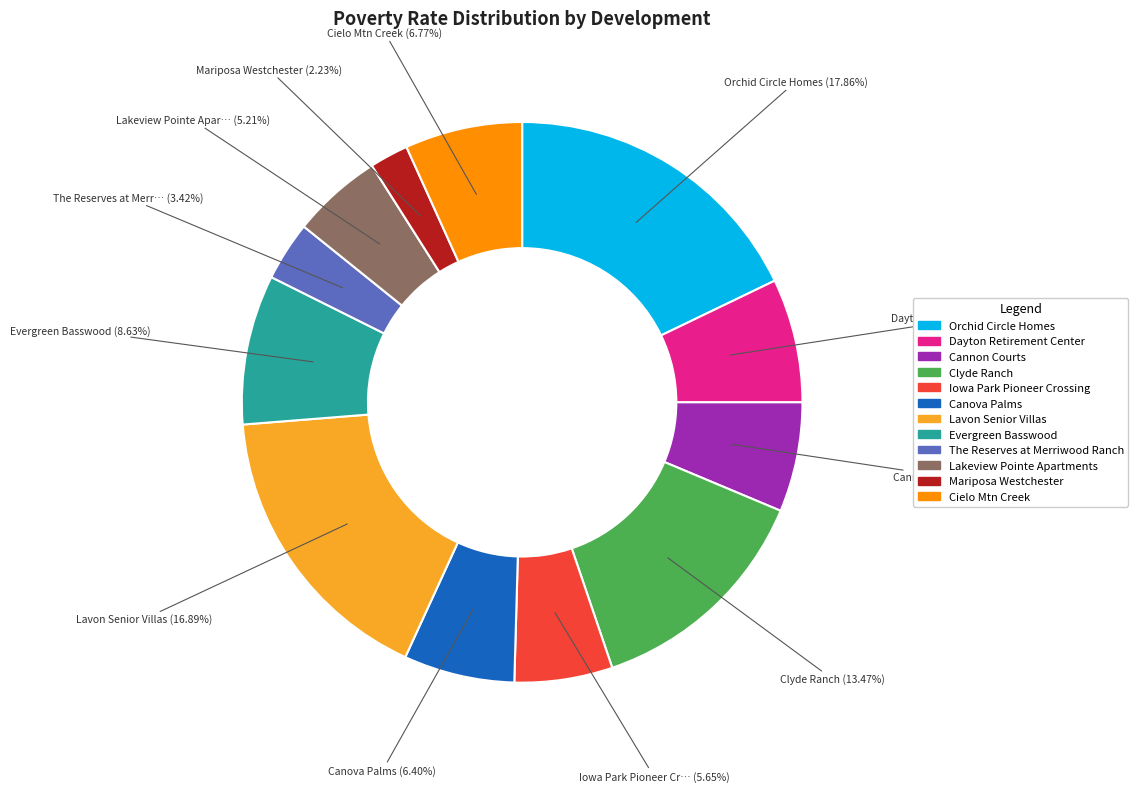

Count the number of slices in the pie.

12